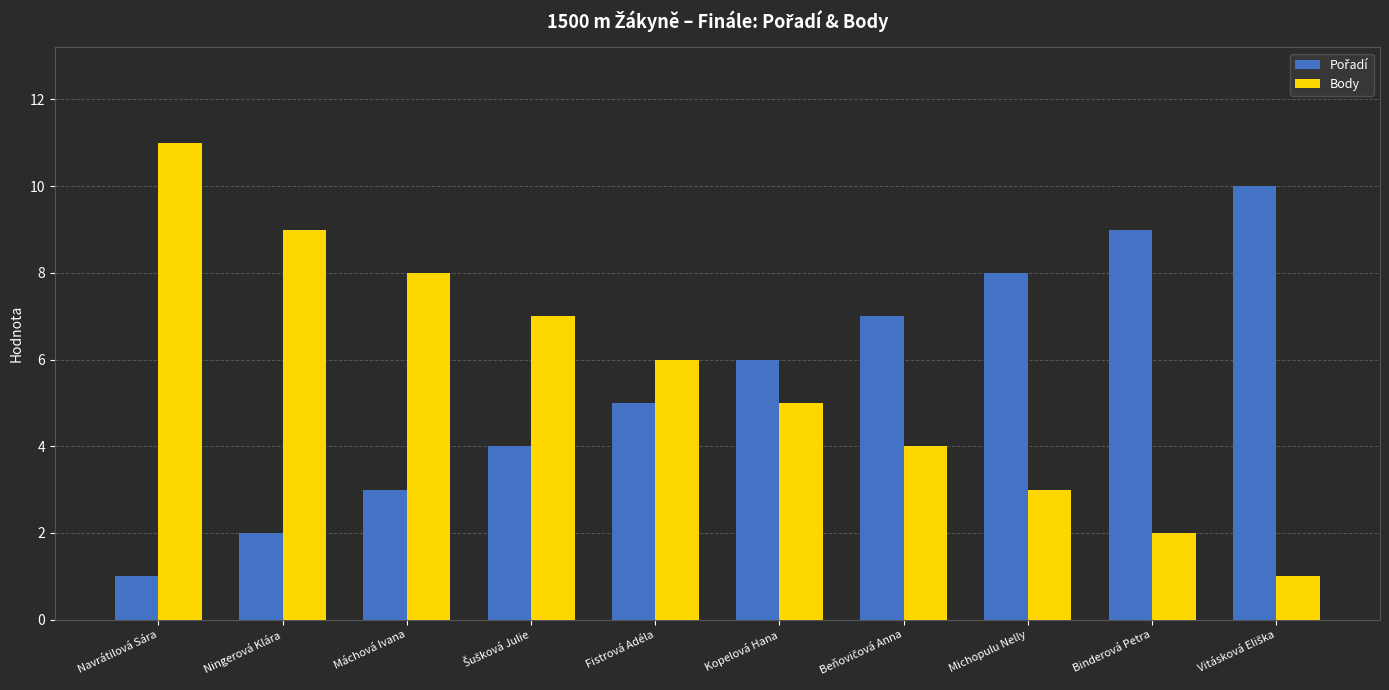

At which label does Body reach its peak?

Navrátilová Sára